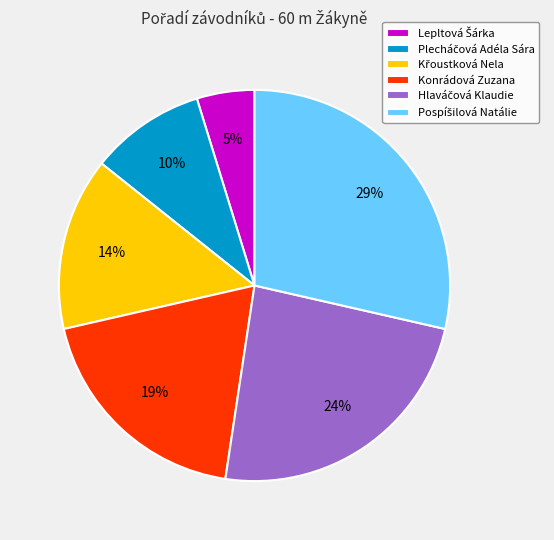

To the nearest percent, what is the difference between the largest and smallest slice percentages?

24%